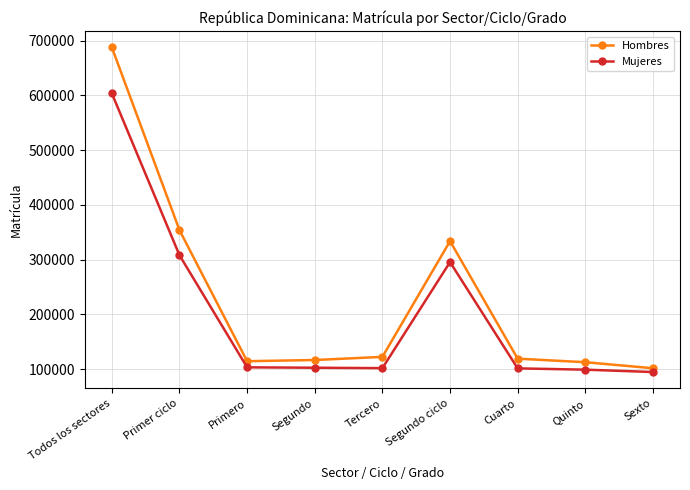

What is the label of the 2nd point from the left?

Primer ciclo